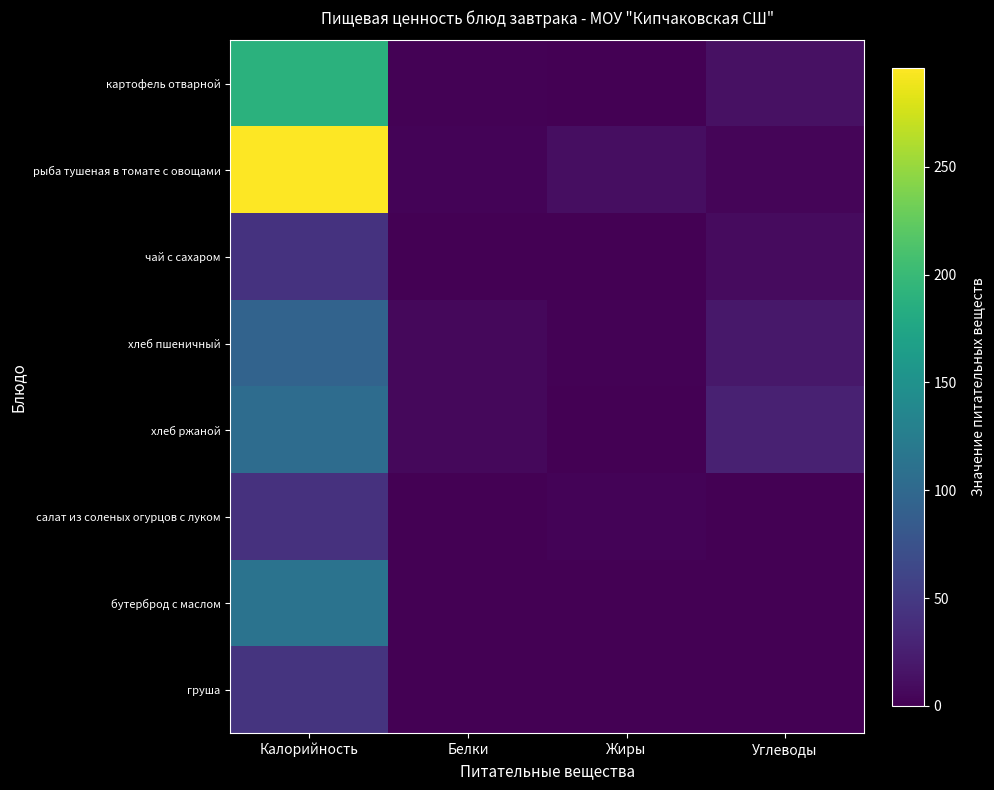

Which has a higher value, Углеводы or Калорийность?

Калорийность